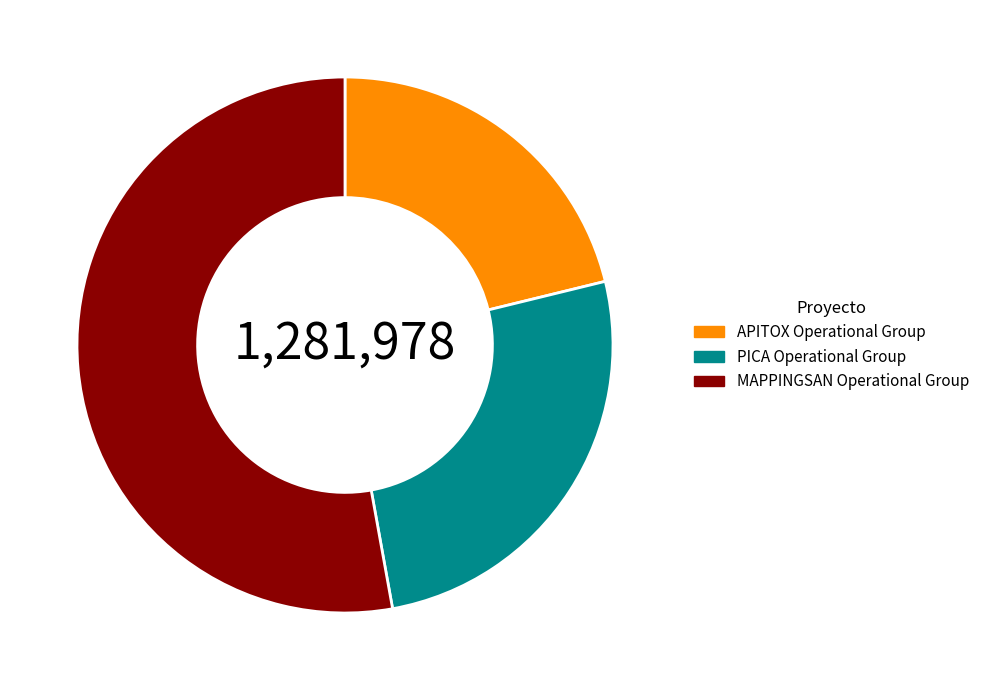

Which slice is the largest?

MAPPINGSAN Operational Group